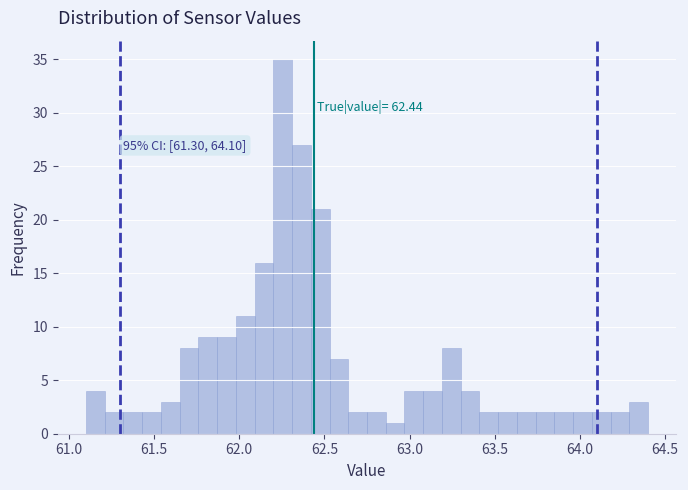

Read against the x-axis, roughly where is the centre of the tallest bar?

62.25